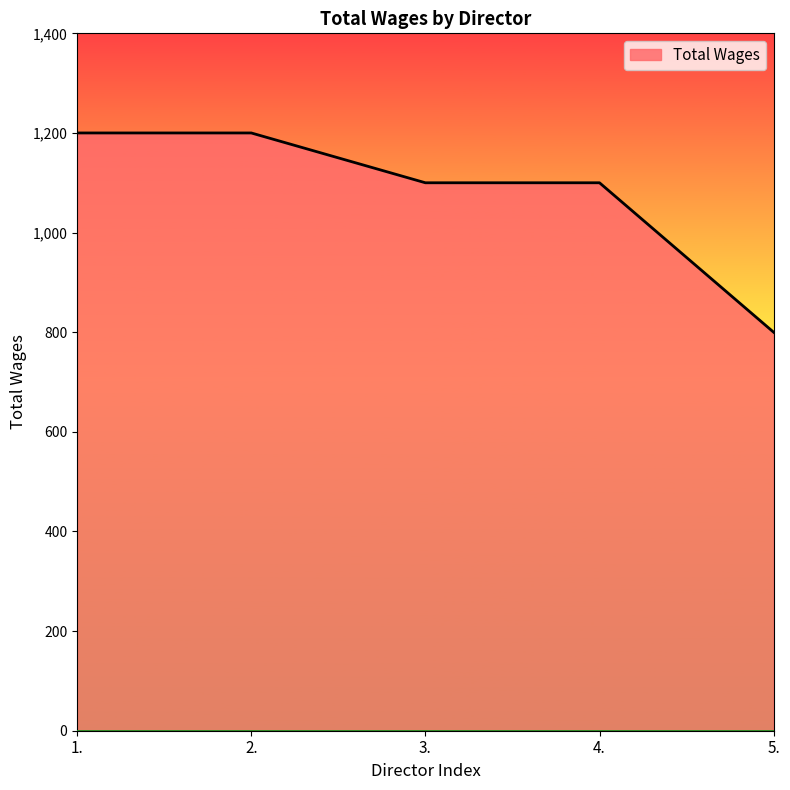

What is the smallest value displayed?

800